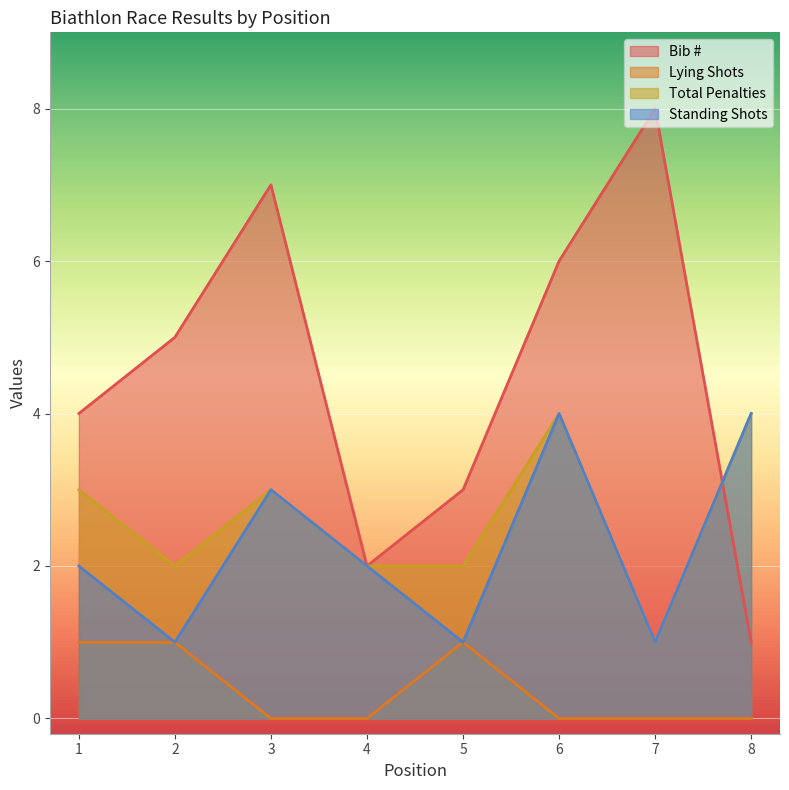

What is the difference between the maximum and minimum values in the Standing Shots series?

3